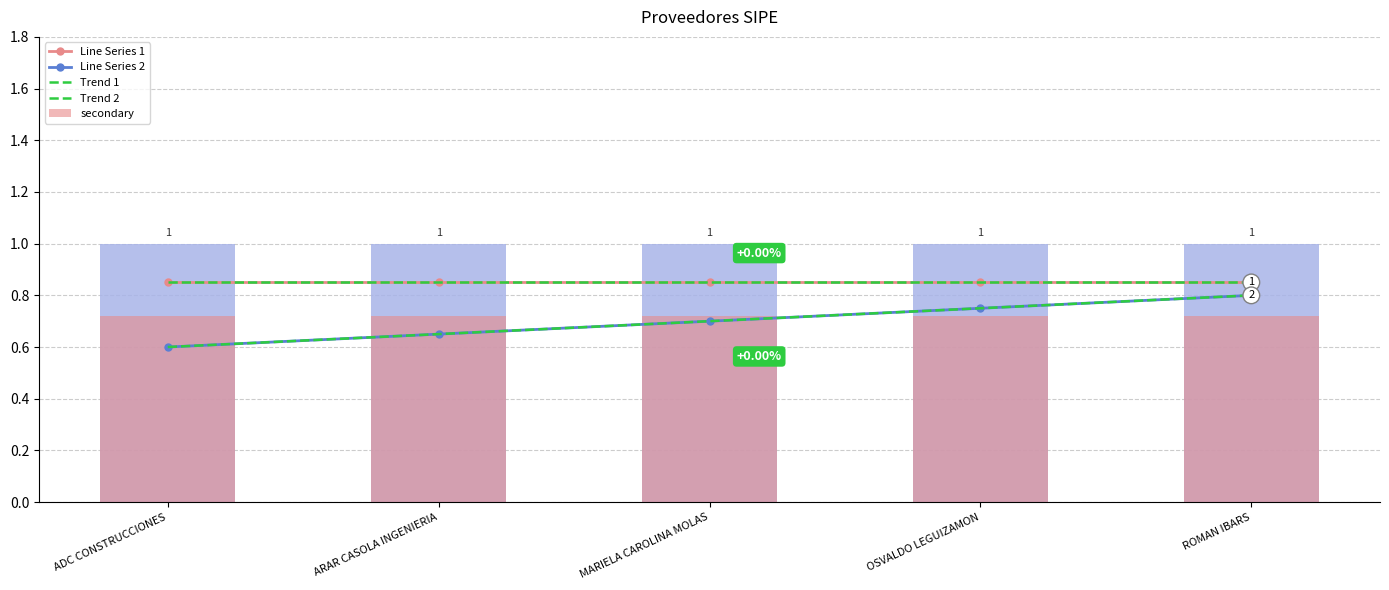

List the labels in order of Trend 2 value, smallest first.

ADC CONSTRUCCIONES, ARAR CASOLA INGENIERIA, MARIELA CAROLINA MOLAS, OSVALDO LEGUIZAMON, ROMAN IBARS